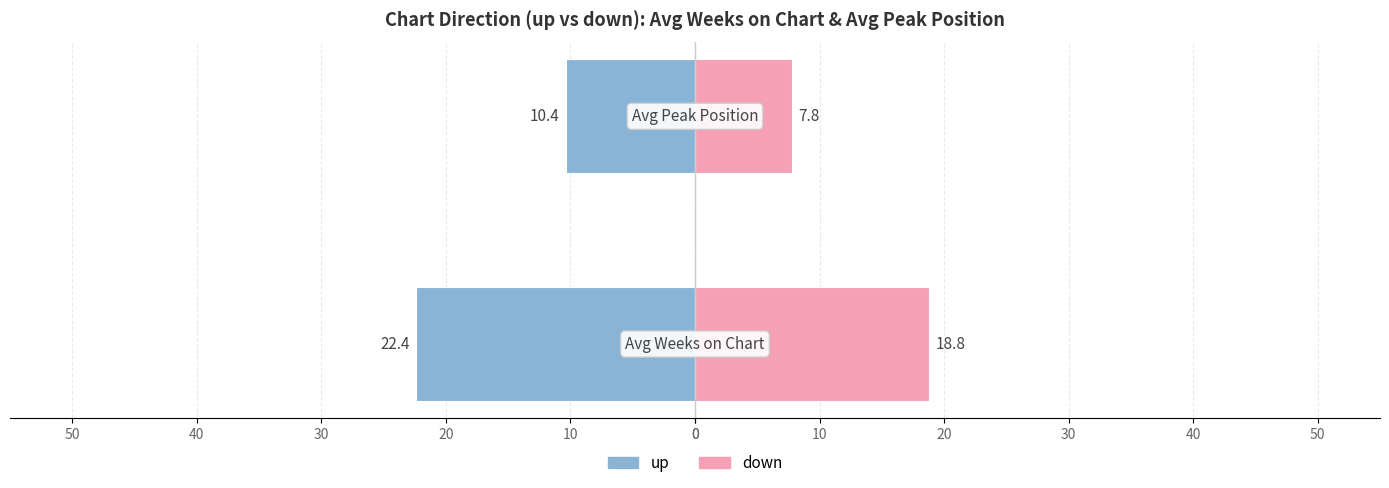

At 10, list the series in order from largest to smallest.

down, up